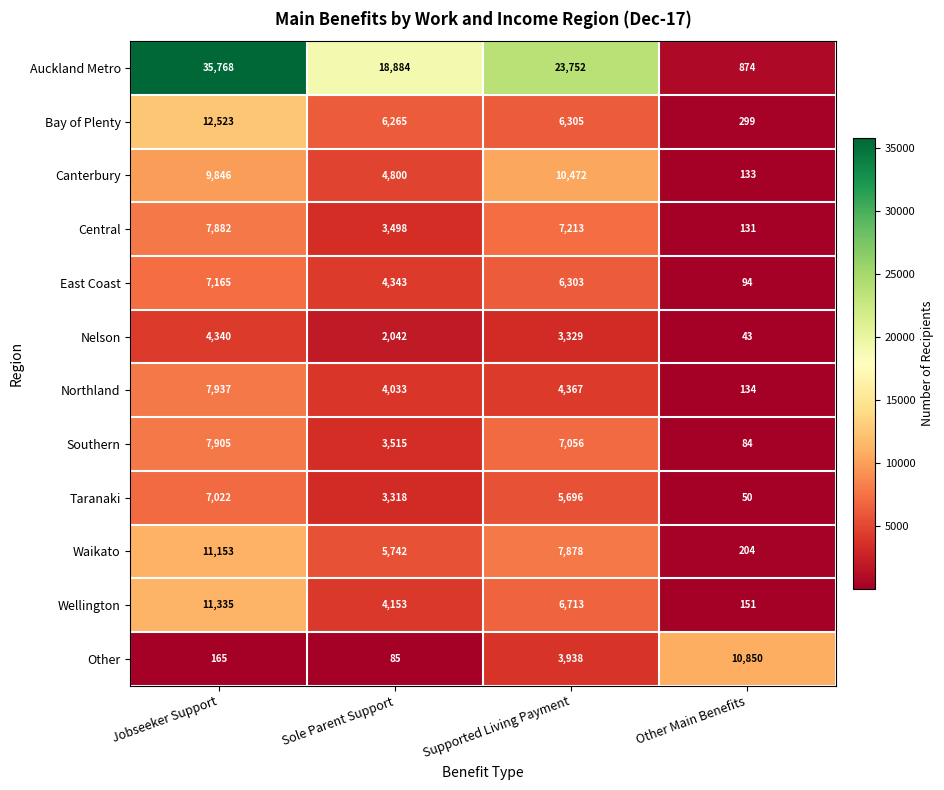

Is the value of Auckland Metro at Sole Parent Support greater than the value of Southern at Jobseeker Support?

Yes